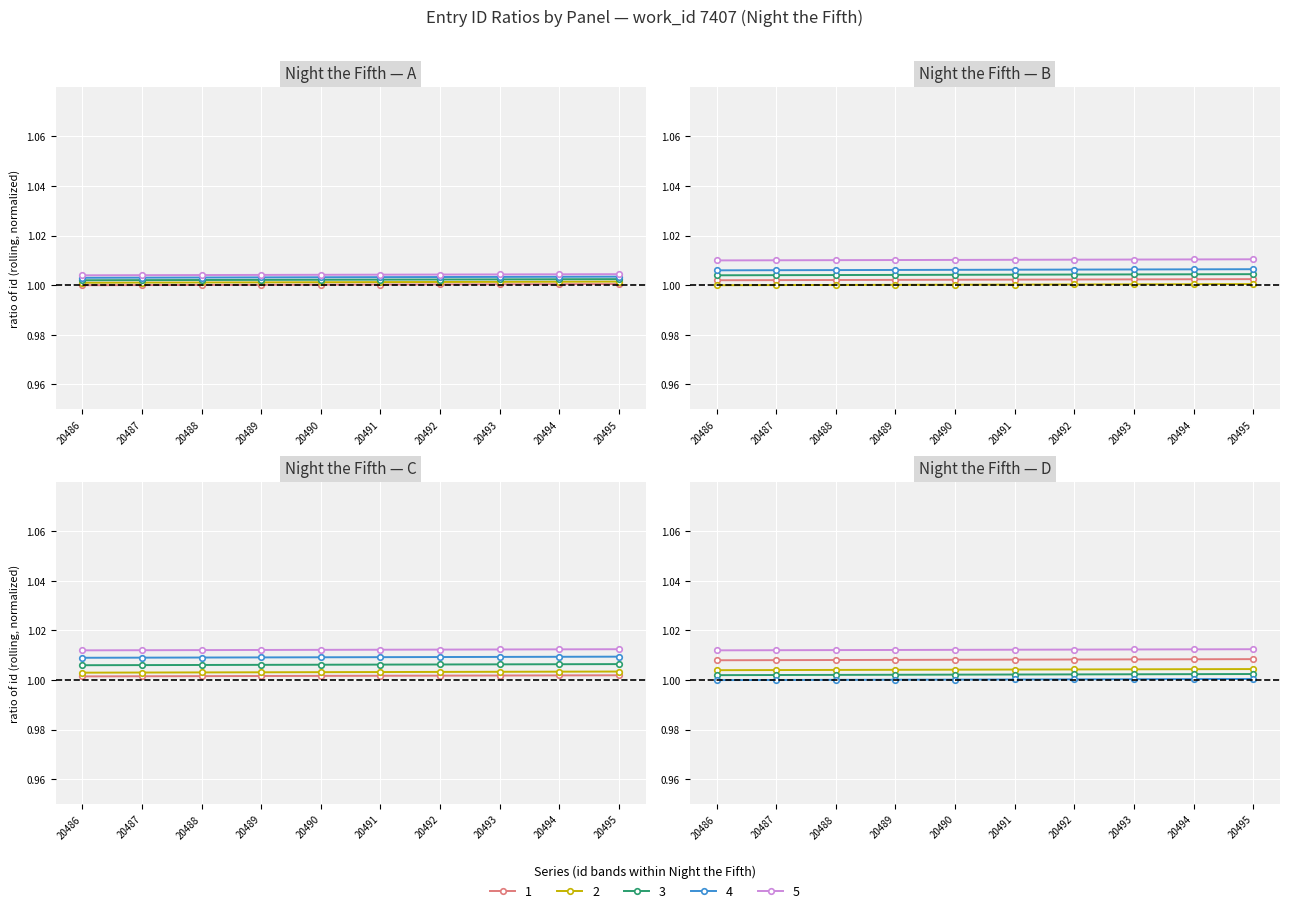

Is this an area chart (filled region under the line)?

No